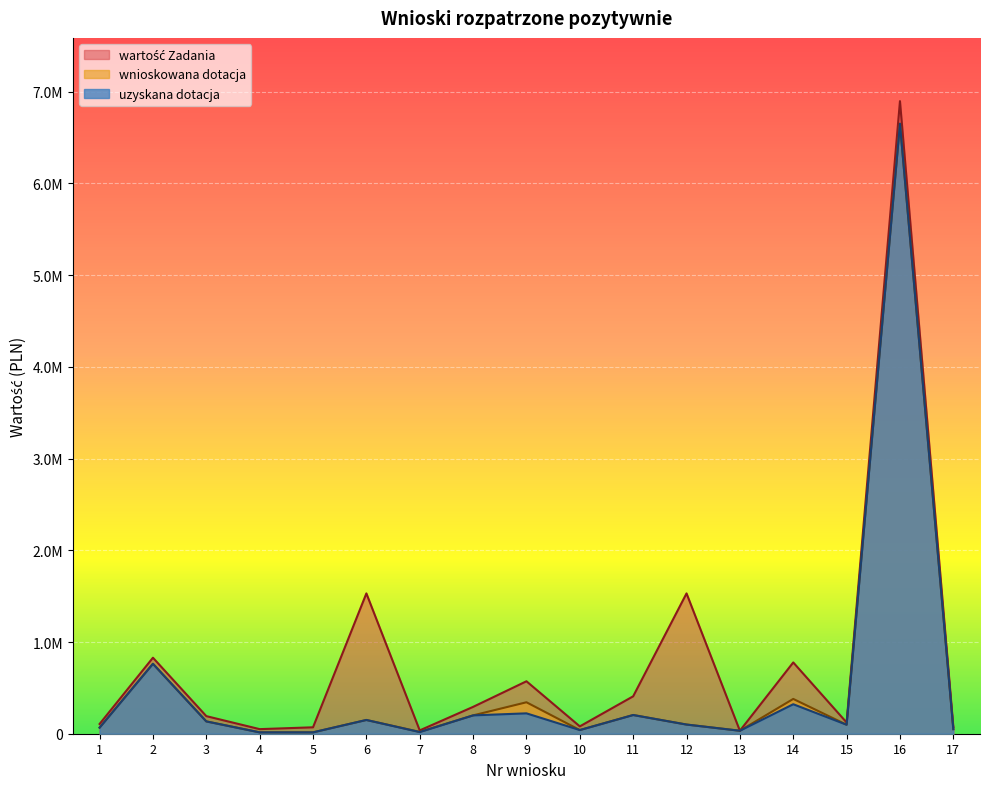

How many interior local valleys does the wartość Zadania series have?

5